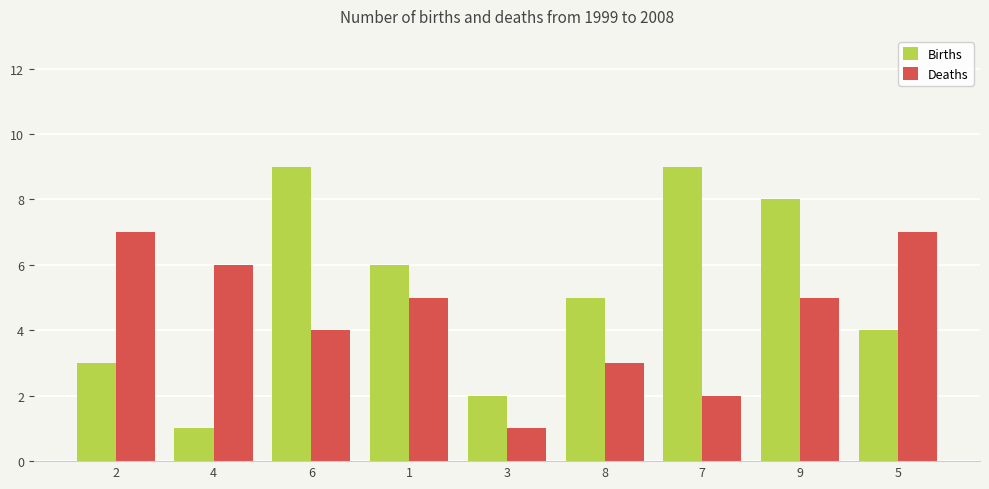

The Births series shows 3 at 2. True or false?

True